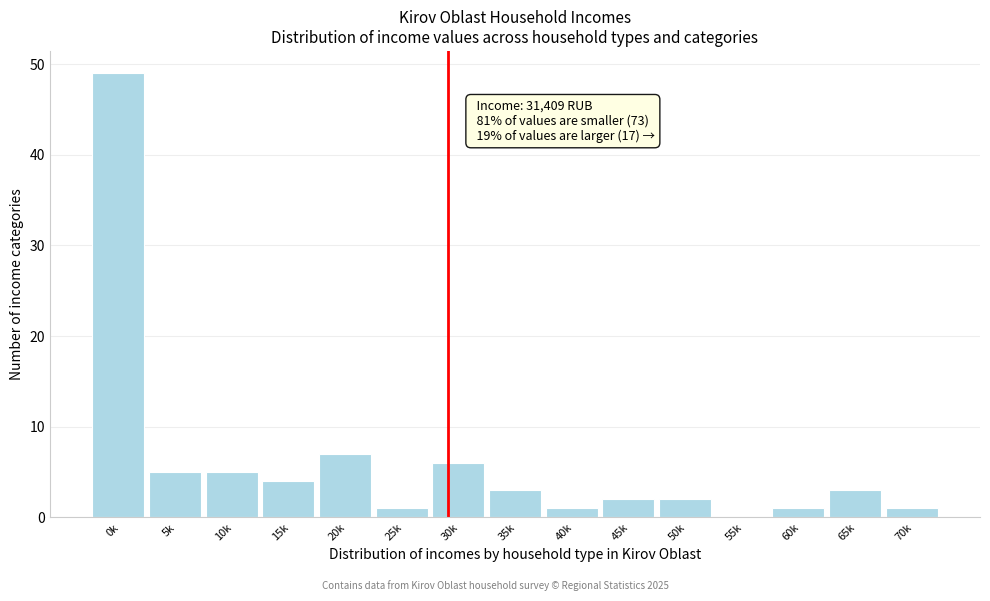

Reading left to right, extract all data points from this chart.

0k=49	5k=5	10k=5	15k=4	20k=7	25k=1	30k=6	35k=3	40k=1	45k=2	50k=2	55k=0	60k=1	65k=3	70k=1